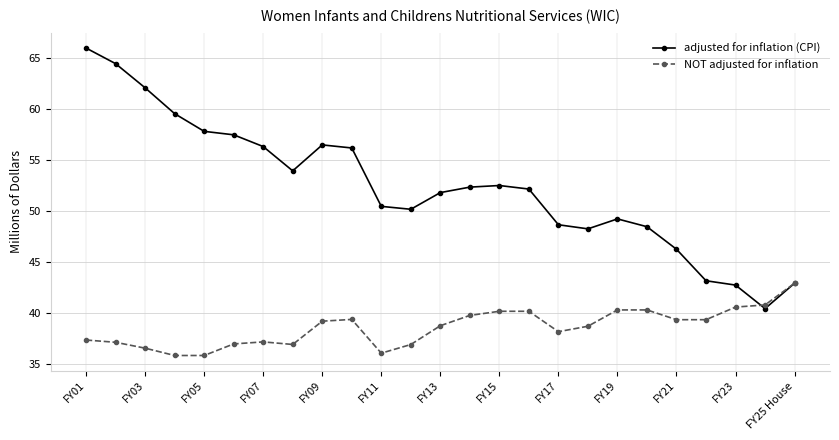

List the series in order of their peak value, highest first.

adjusted for inflation (CPI), NOT adjusted for inflation